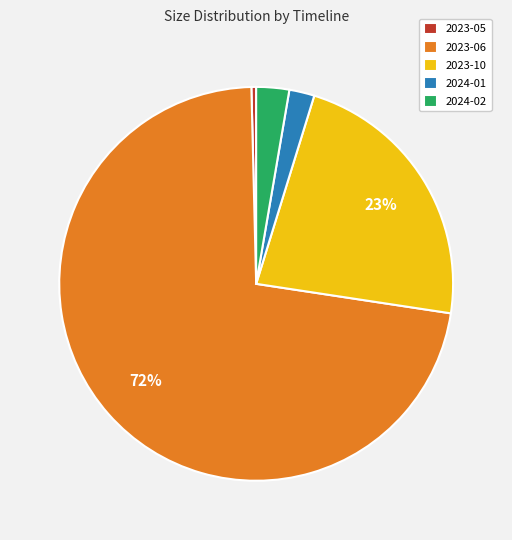

Count the number of slices in the pie.

5